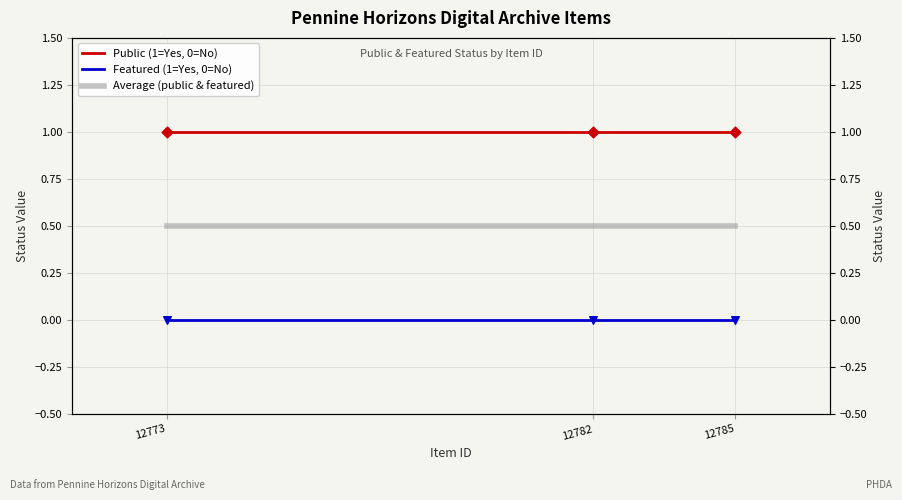

At which category is the sum across all series the highest?

12785